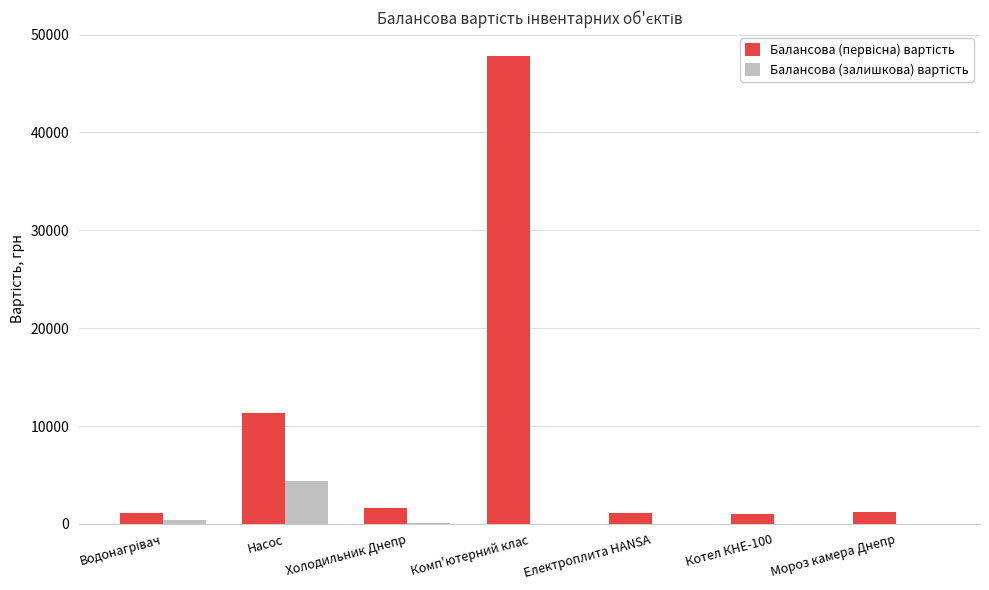

What is the greatest value displayed?

47860.0